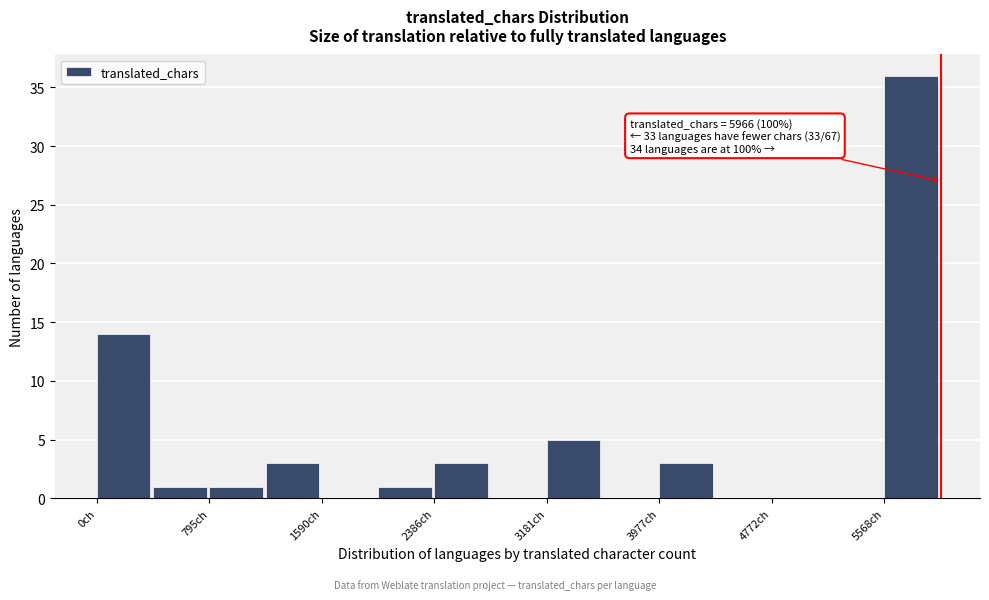

Around what value on the x-axis is the tallest bar? Give the approximate position of its centre, as read against the axis.

5800